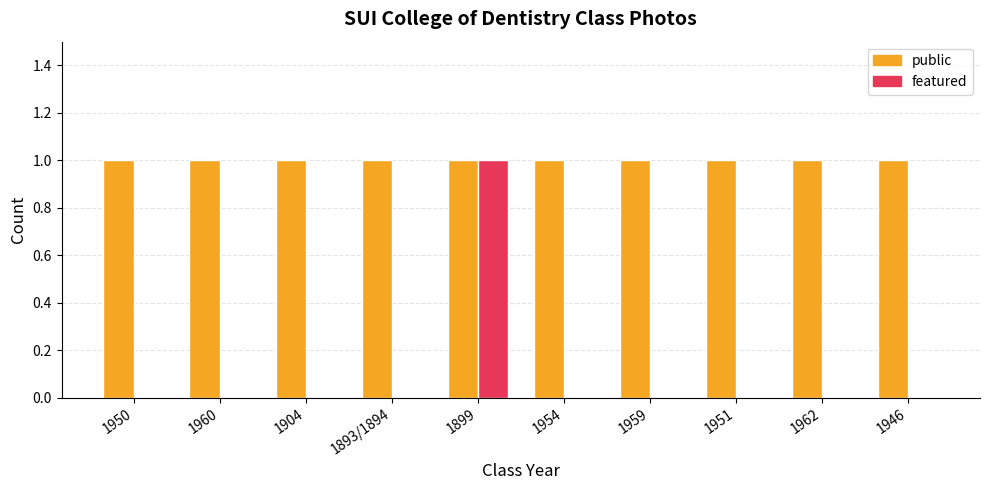

At which category is the sum across all series the highest?

1899